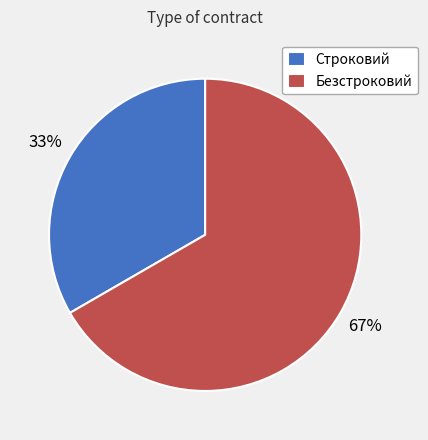

Rank the categories by value from lowest to highest.

Строковий, Безстроковий